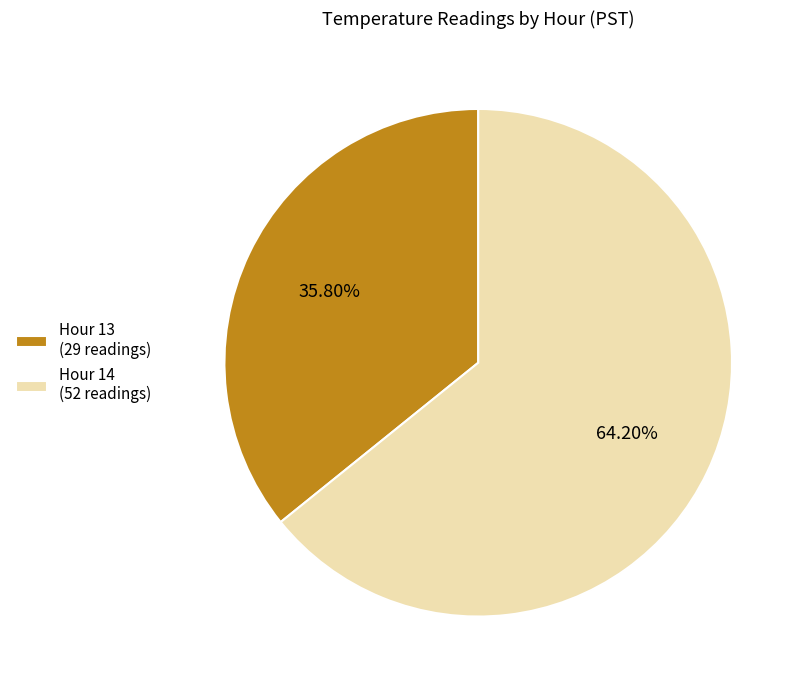

Between Hour 13 and Hour 14, which is larger?

Hour 14